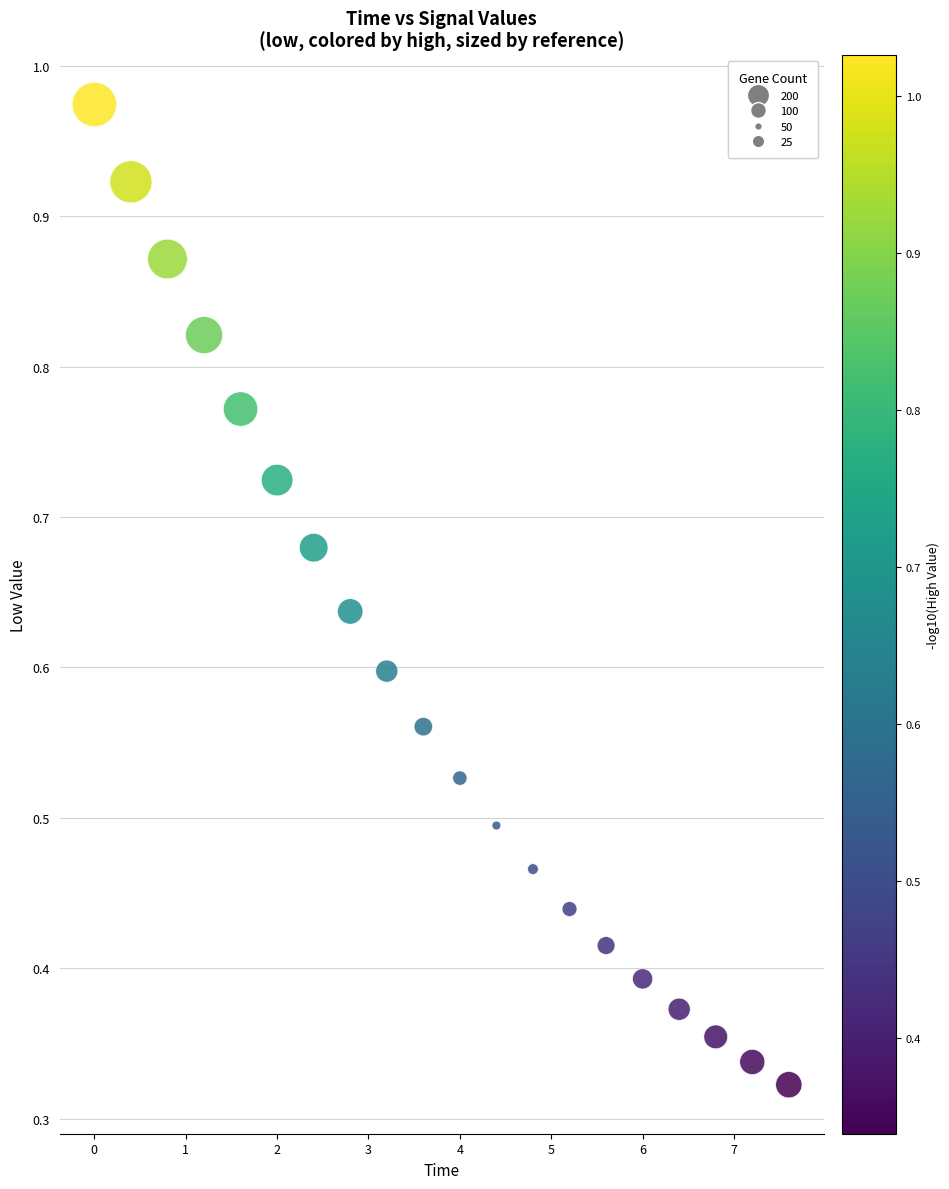

What is the range of X values (max minus min)?

7.6